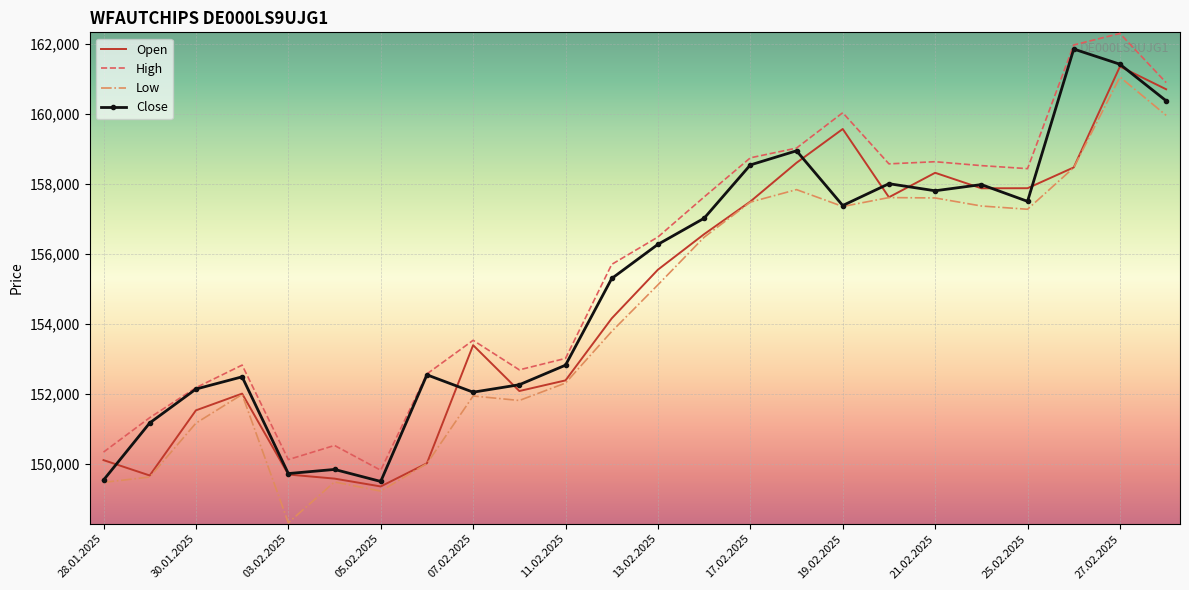

True or false: High and Low cross at least once.

False